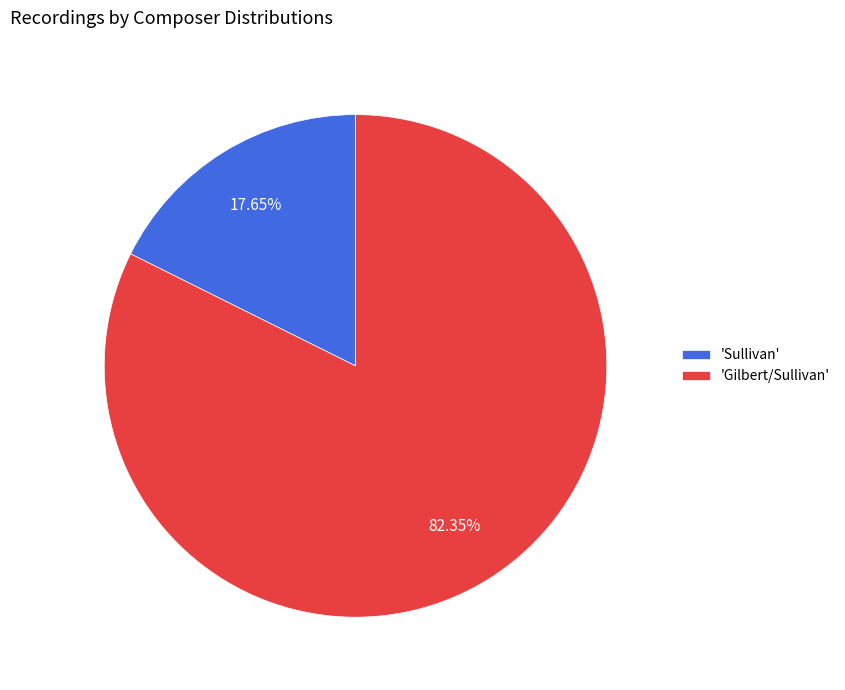

Combined, do 'Gilbert/Sullivan' and 'Sullivan' account for over 50%?

Yes